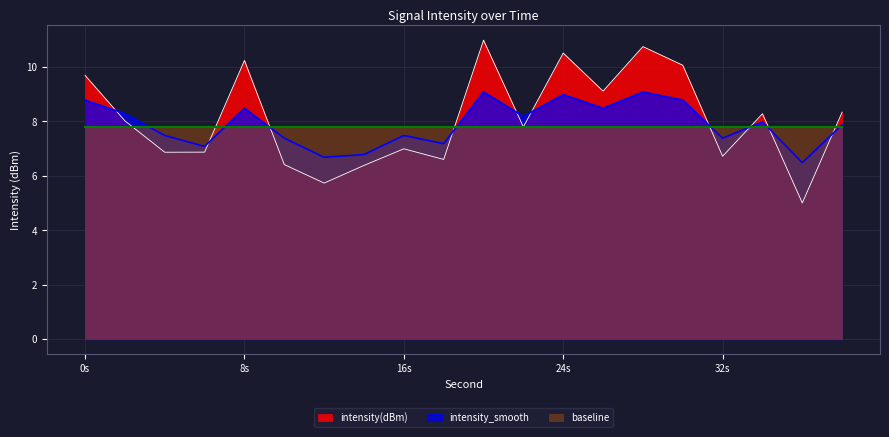

What are all the series names shown in the legend?

intensity(dBm), intensity_smooth, baseline